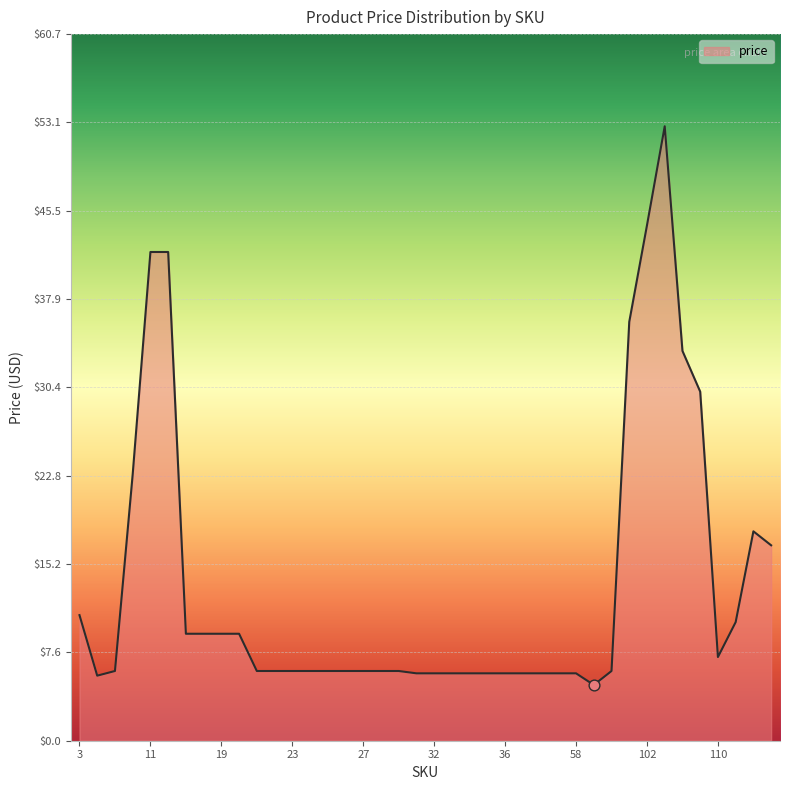

What is the minimum value shown in the chart?

4.8